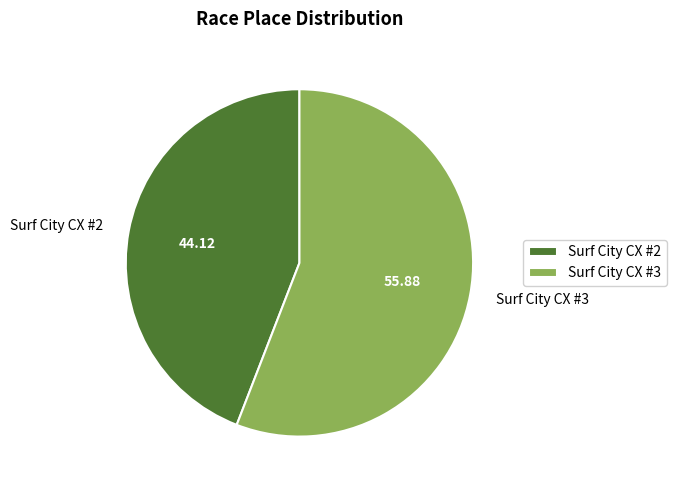

Is there any slice that represents more than half of the pie?

Yes